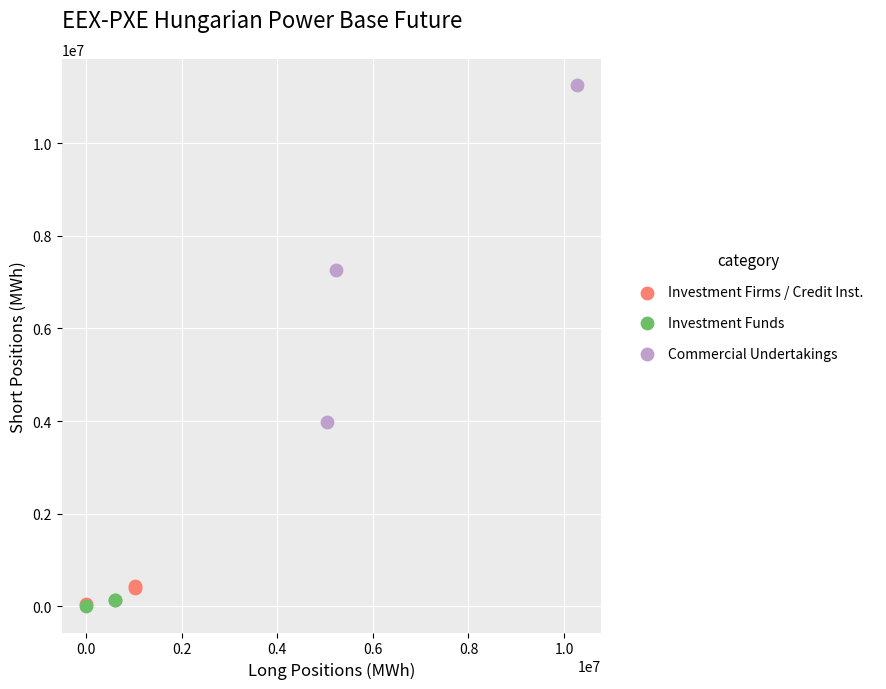

Which series contains the highest Y value?

Commercial Undertakings